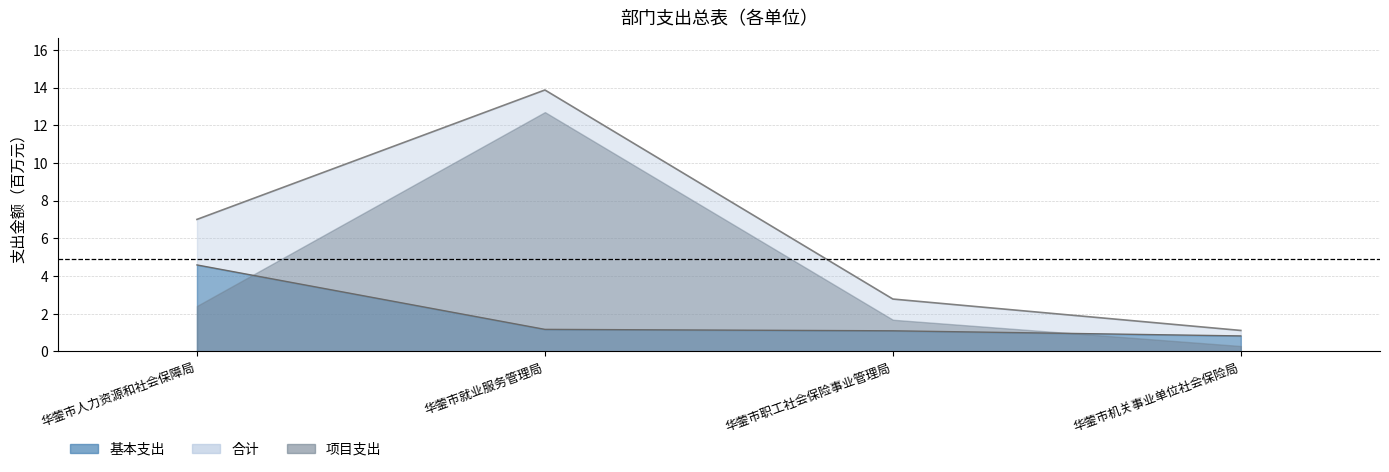

Is it true that 合计 equals 3.1 at 华蓥市人力资源和社会保障局?

False